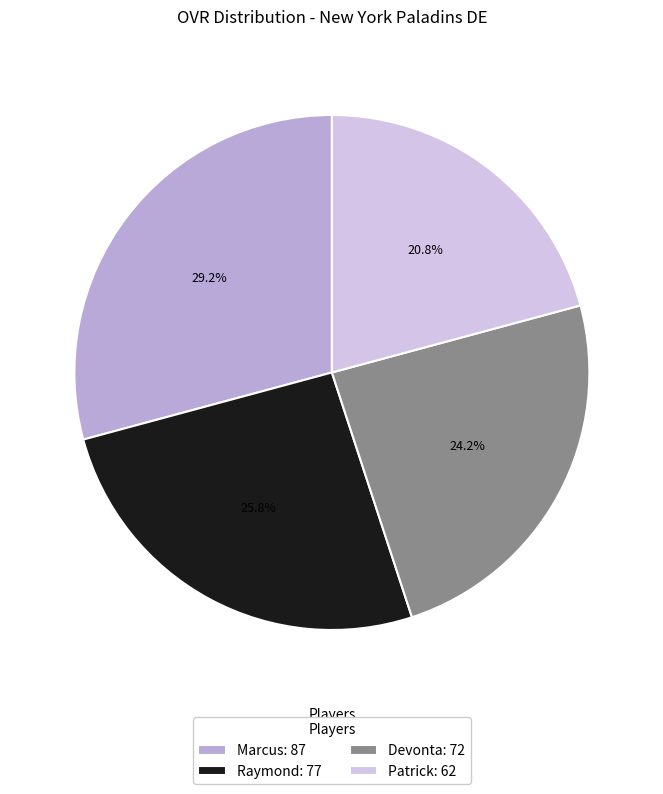

Rank the categories by value from highest to lowest.

Marcus, Raymond, Devonta, Patrick